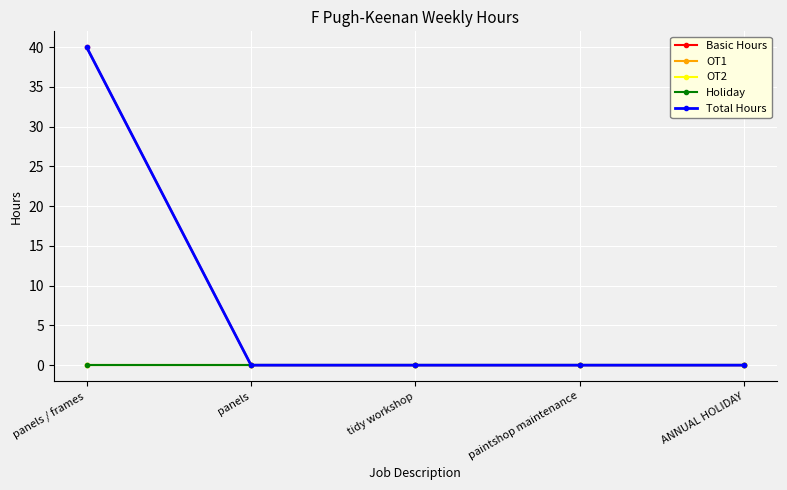

How many lines are shown in the chart?

5